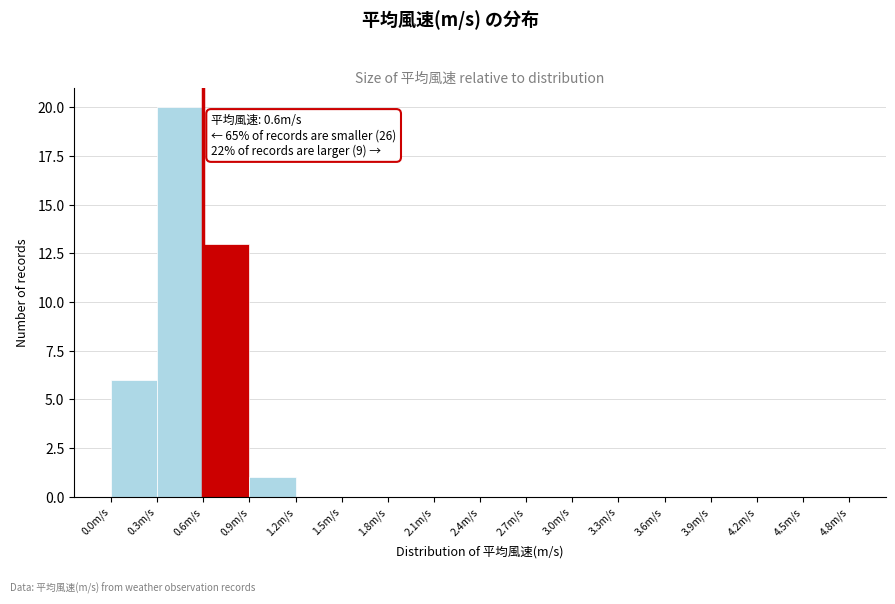

Over which range of the x-axis is the bar tallest?

0.3 to 0.6